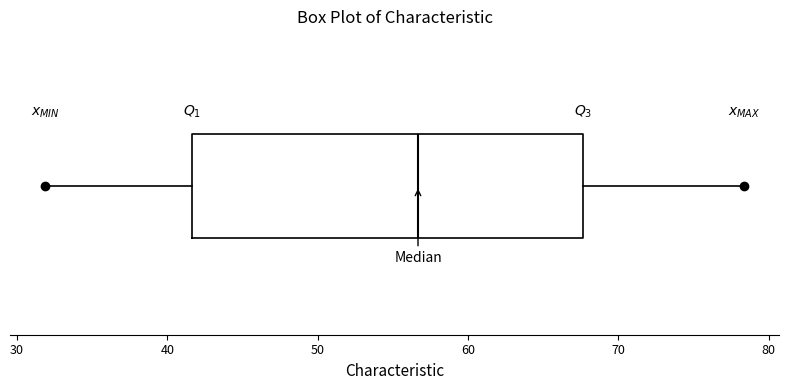

Read this box plot against the x-axis: the position of the median line, the range covered by the box, and the ends of both whiskers. The values are not printed on the chart, so give them approximately, as read against the axis.

median 57, box 42 to 68, whiskers 32 to 78